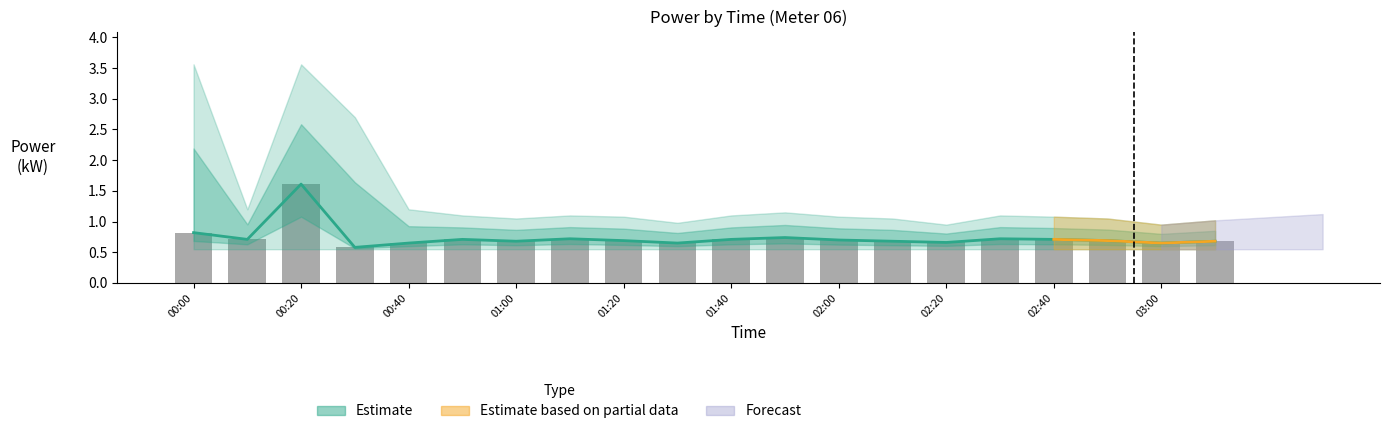

Which series changed the most between 11 and 12?

Estimate